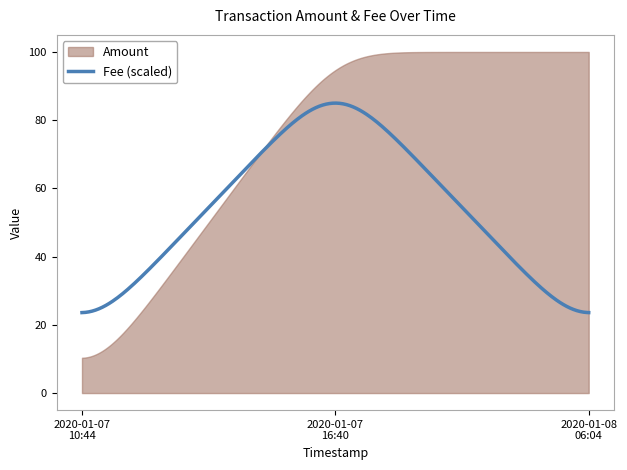

At which label does Fee reach its peak?

2020-01-07 16:40:26